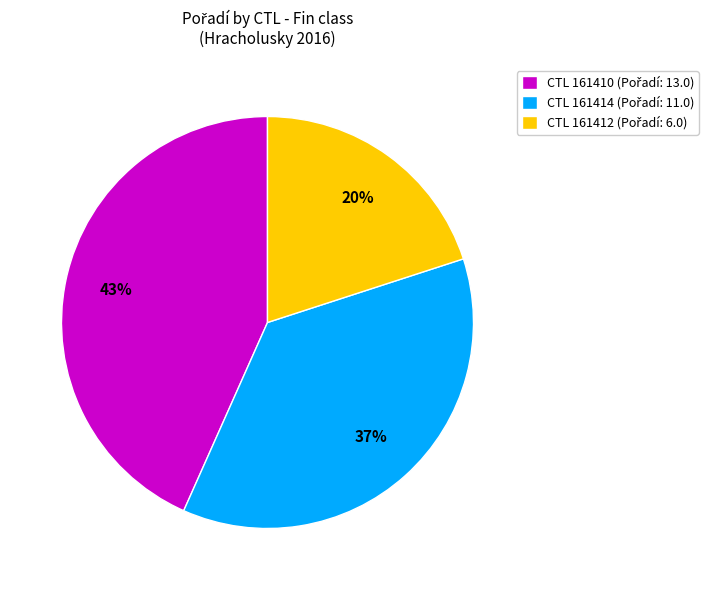

Is there any slice that represents more than half of the pie?

No